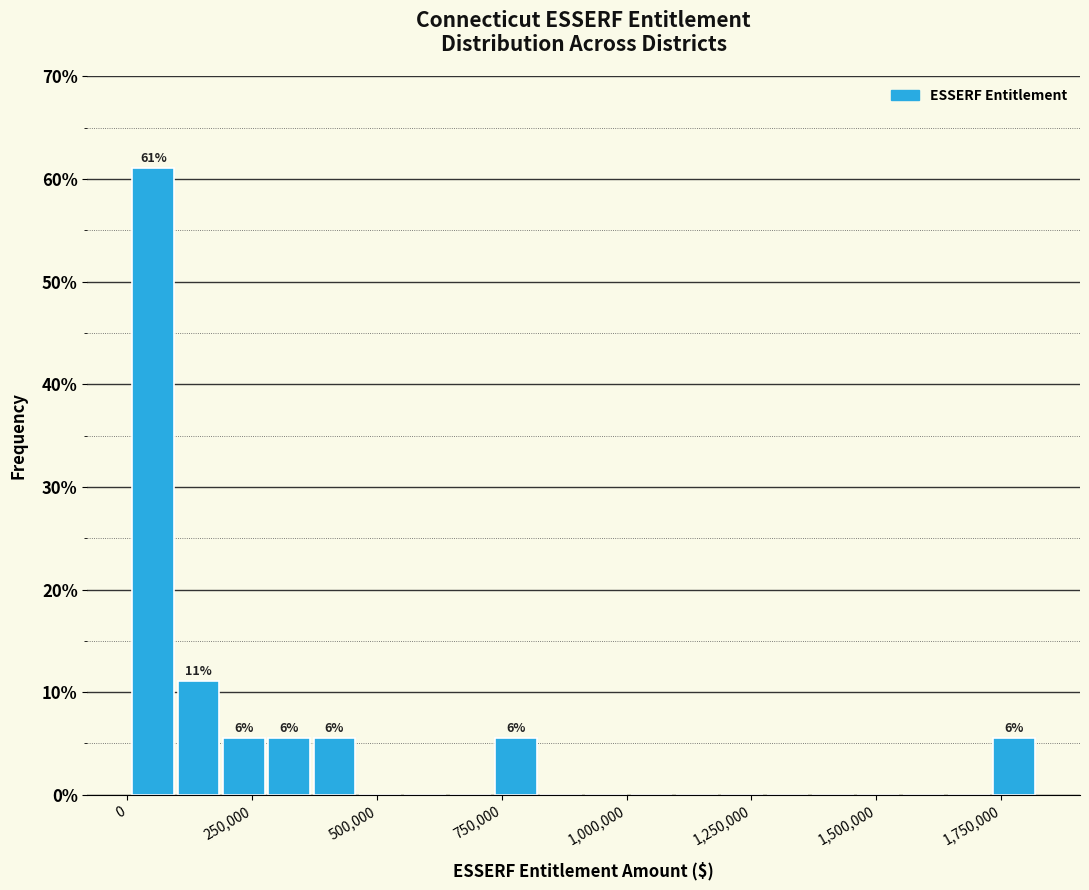

Around what value on the x-axis is the tallest bar? Give the approximate position of its centre, as read against the axis.

50000